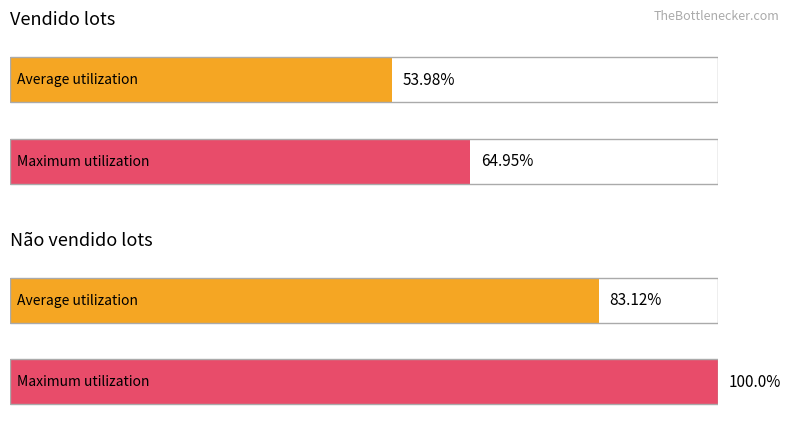

What position from the left is Não vendido?

2